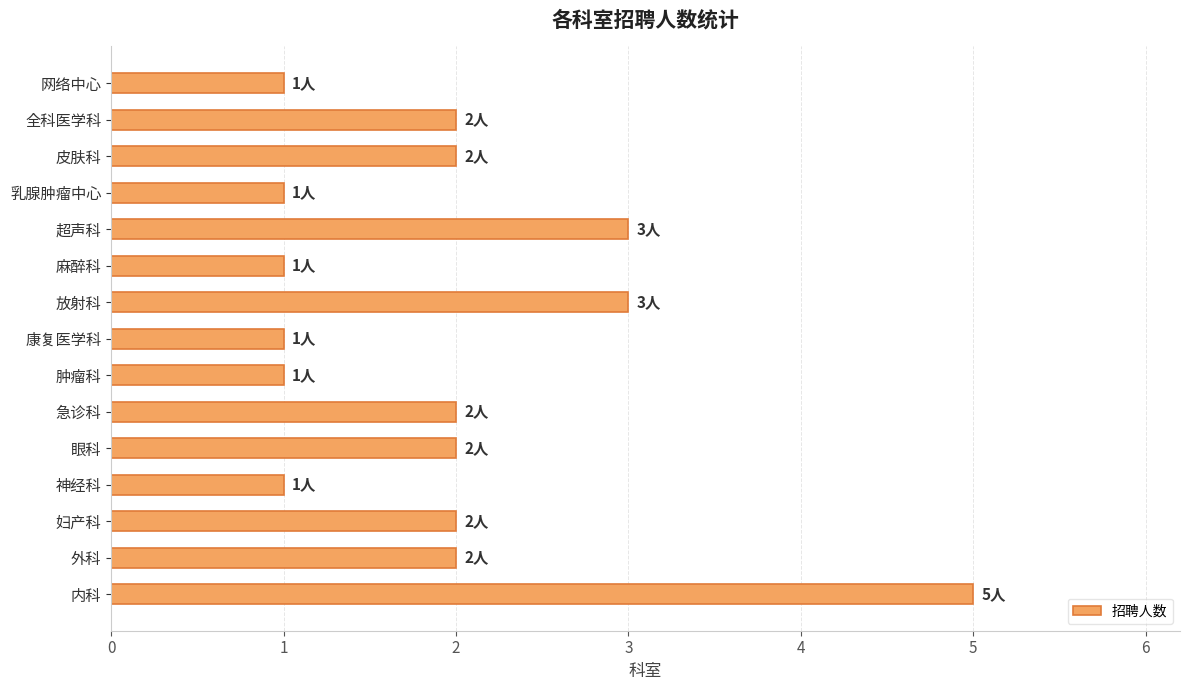

Does the chart contain any negative values?

No